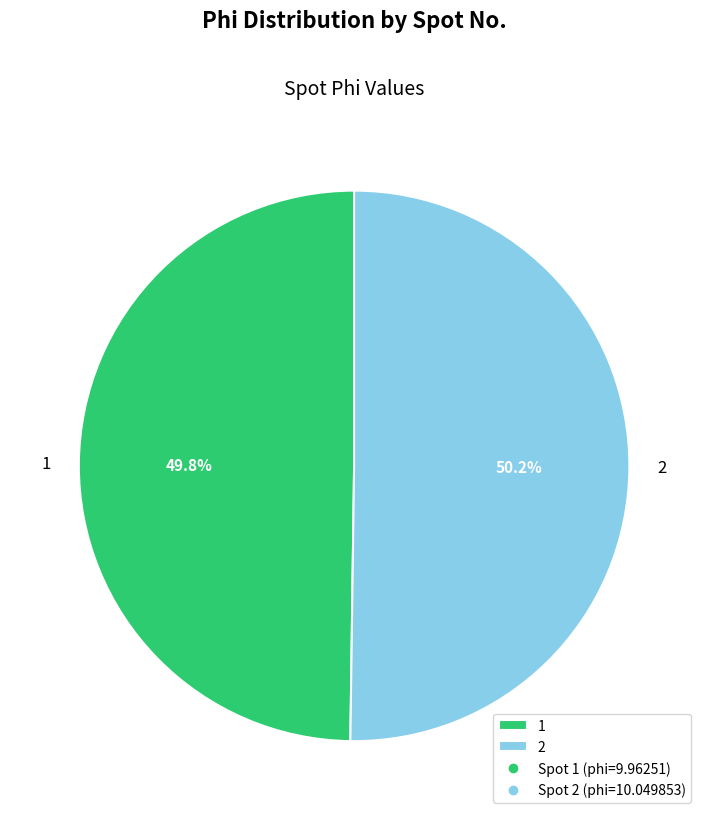

Is it true that 1 is 50% of the pie?

True